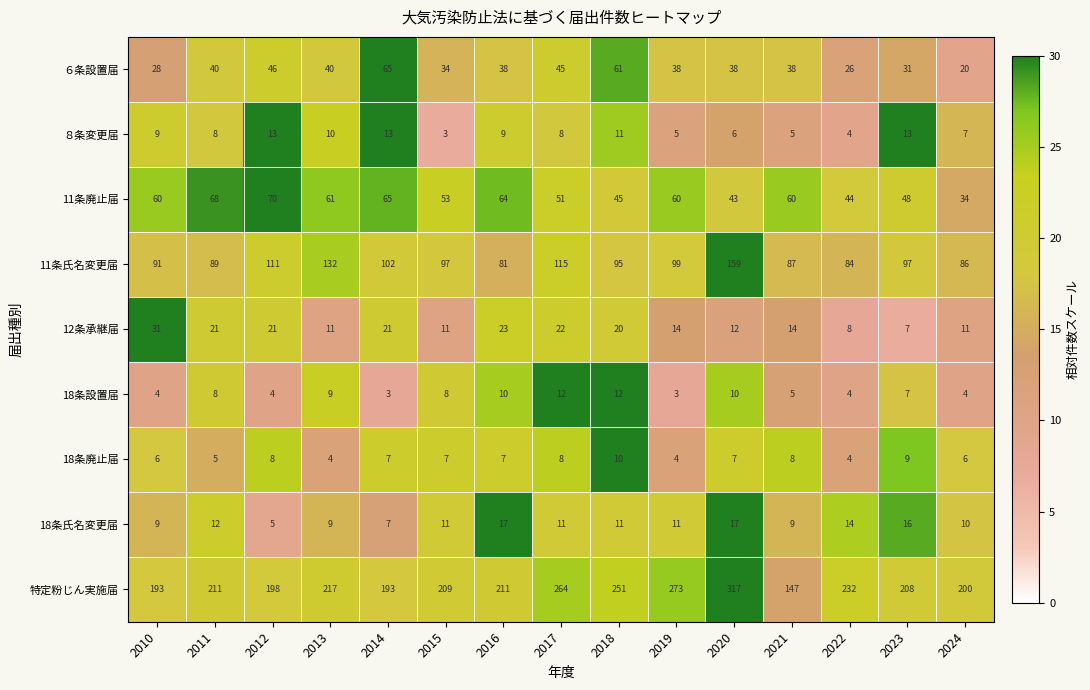

List the series in order of their peak value, lowest first.

18条廃止届, 18条設置届, ８条変更届, 18条氏名変更届, 12条承継届, ６条設置届, 11条廃止届, 11条氏名変更届, 特定粉じん実施届